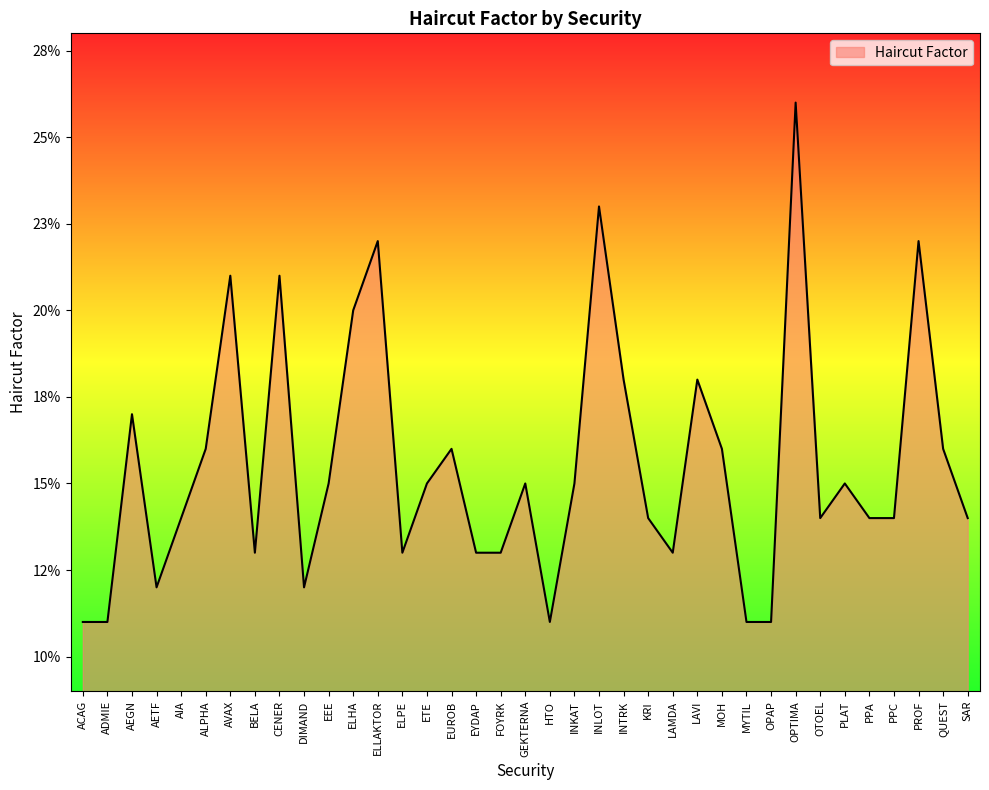

Does the chart display data point markers on the line(s)?

No